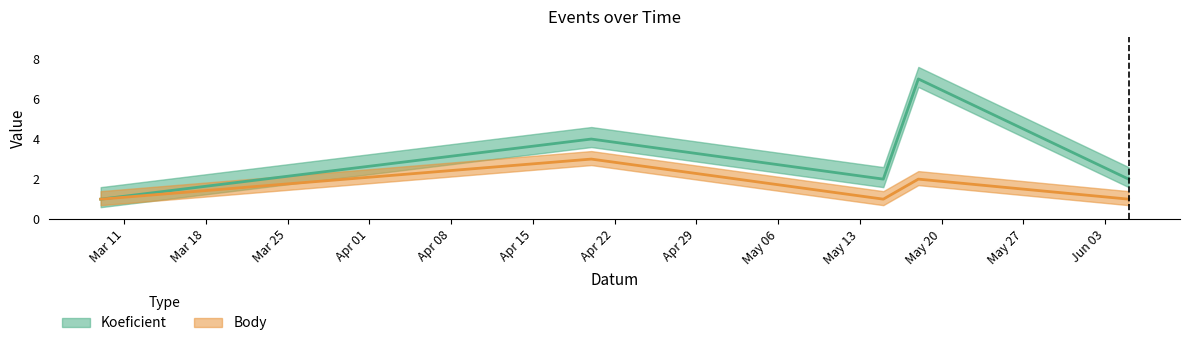

At how many categories does at least one series exceed 2?

2